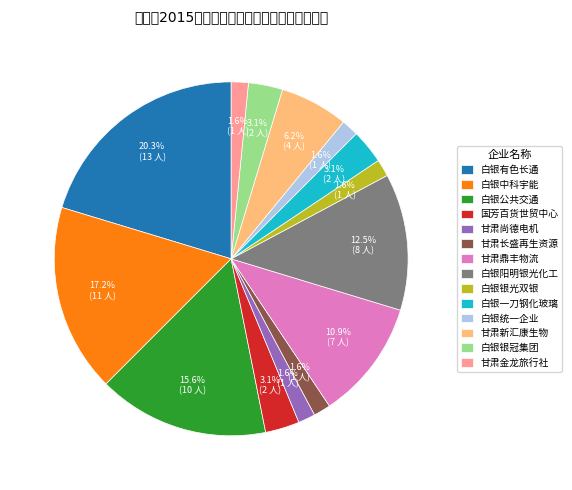

What is the largest slice in the pie chart?

白银有色长通